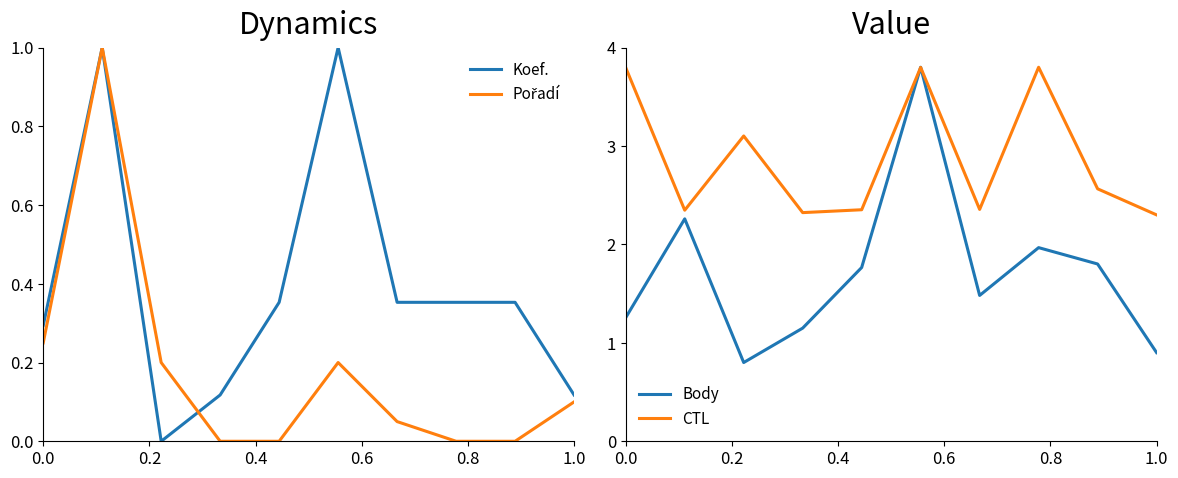

True or false: CTL has a value of 2.3 at 1.0.

True